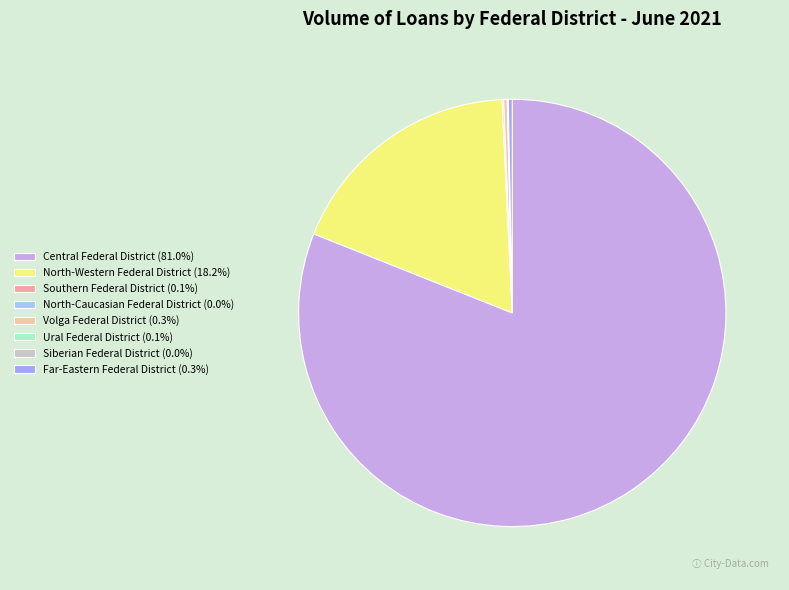

To the nearest percent, what is the combined percentage of North-Caucasian Federal District and North-Western Federal District?

18%